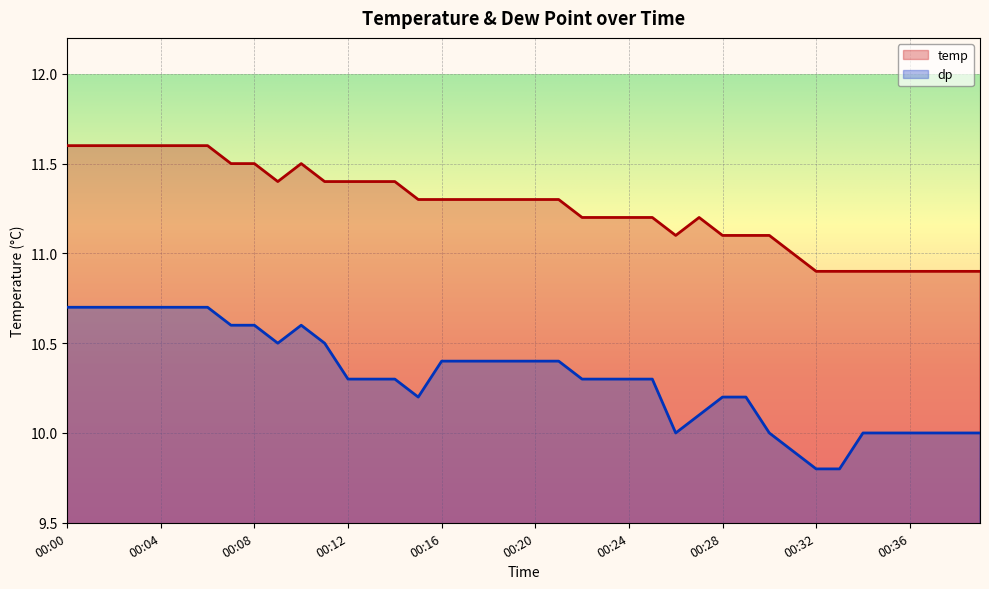

Where does the dp series first go above 10?

00:00